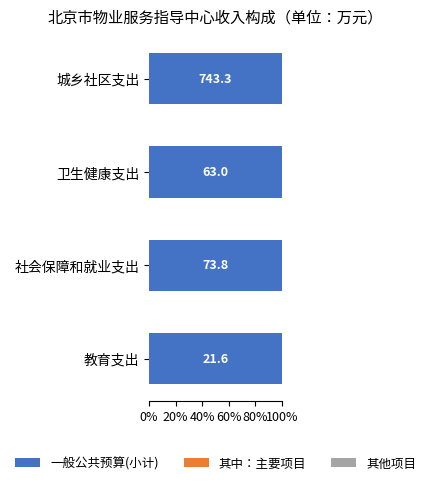

What are all the series names shown in the legend?

一般公共预算(小计), 其中：主要项目, 其他项目